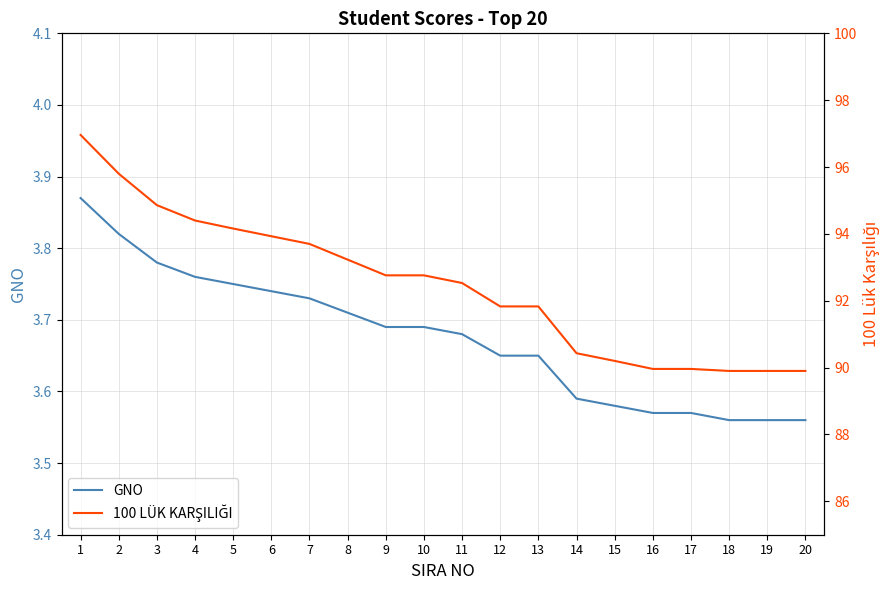

What is the sum of all 100 LÜK KARŞILIĞI values?

1849.0